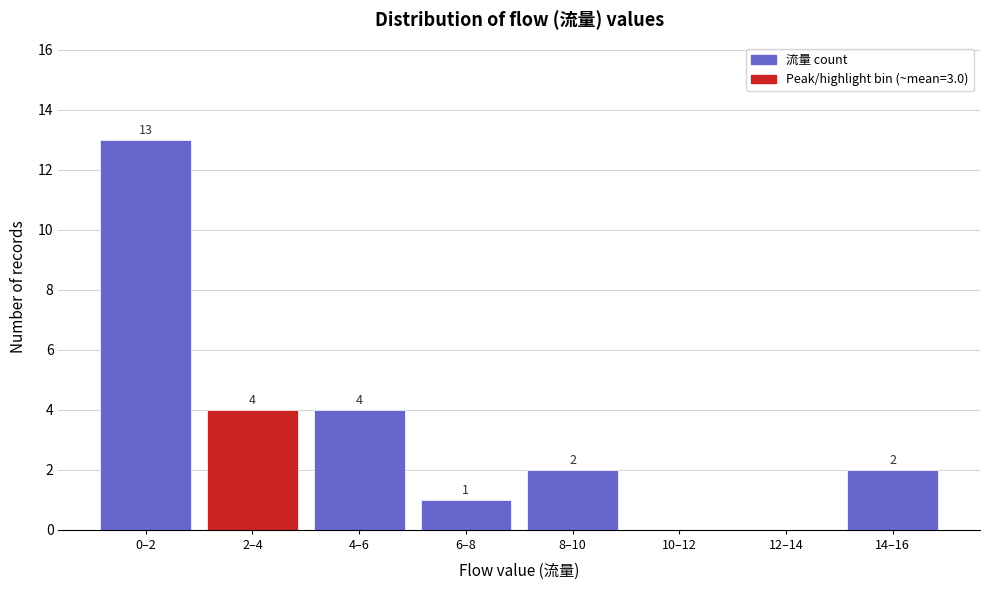

Reading right to left, transcribe all the data shown in this chart.

14–16=2	12–14=0	10–12=0	8–10=2	6–8=1	4–6=4	2–4=4	0–2=13